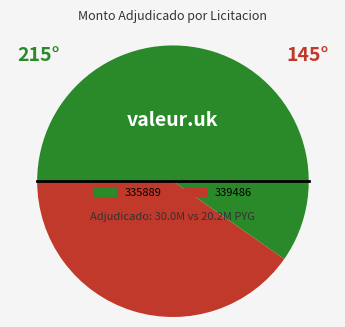

Is the sum of 335889 and 339486 greater than half?

Yes